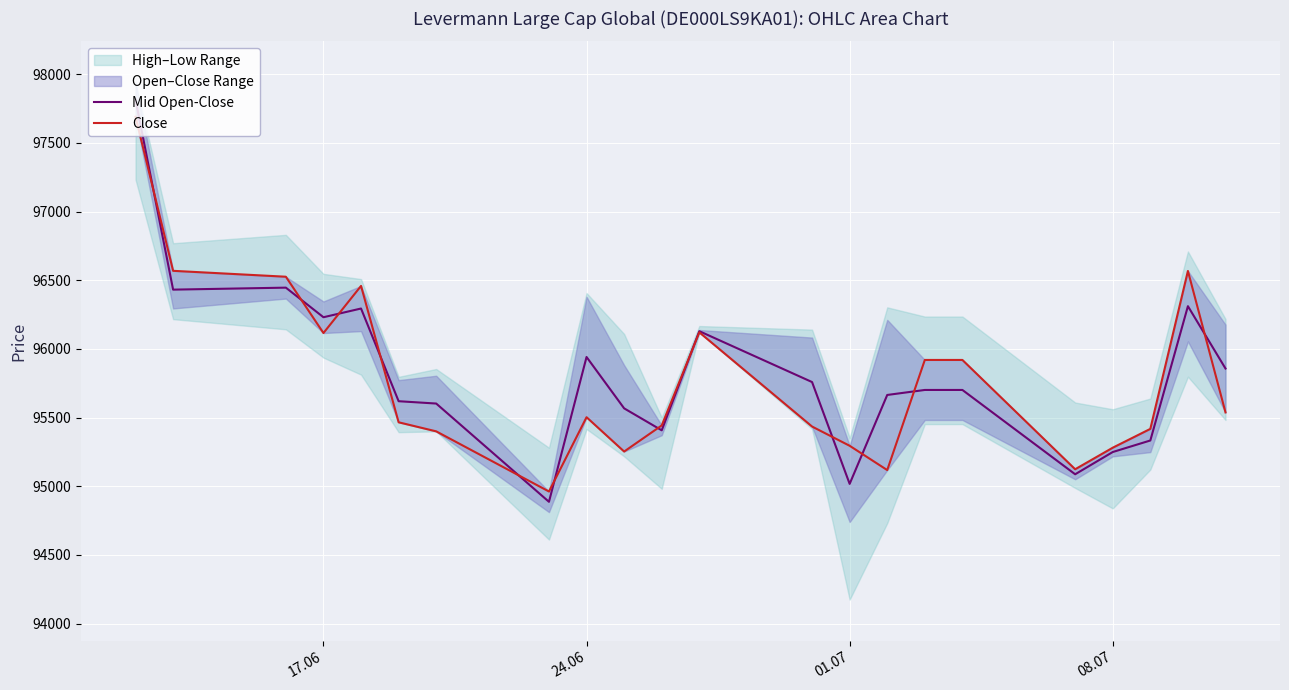

What is the maximum value for Mid Open-Close?

97815.5